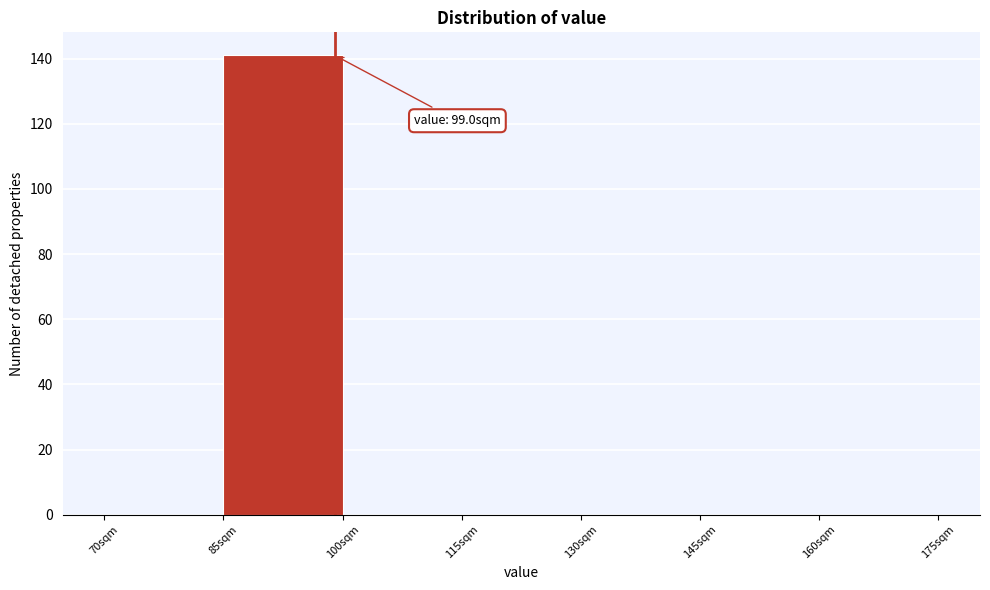

Which range on the x-axis has the tallest bar?

85 to 100